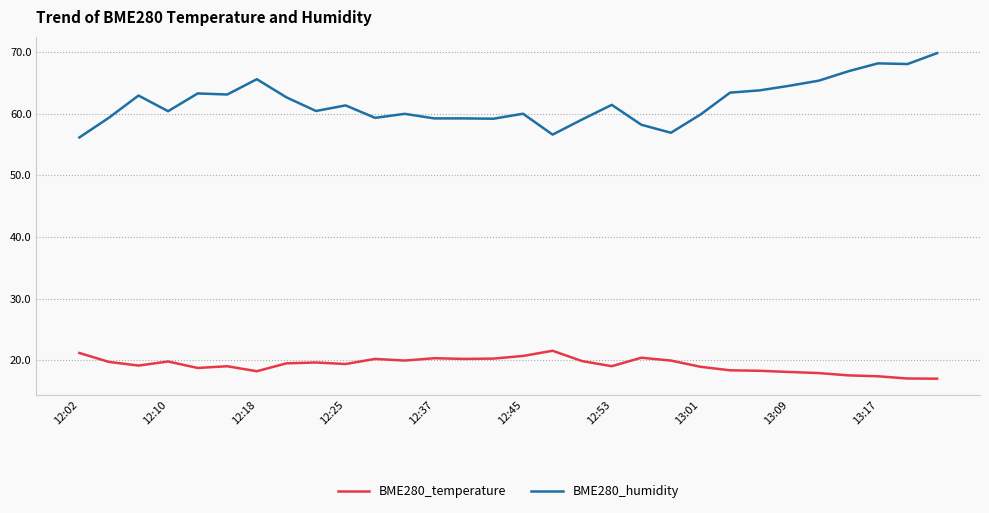

List the series in order of their peak value, lowest first.

BME280_temperature, BME280_humidity